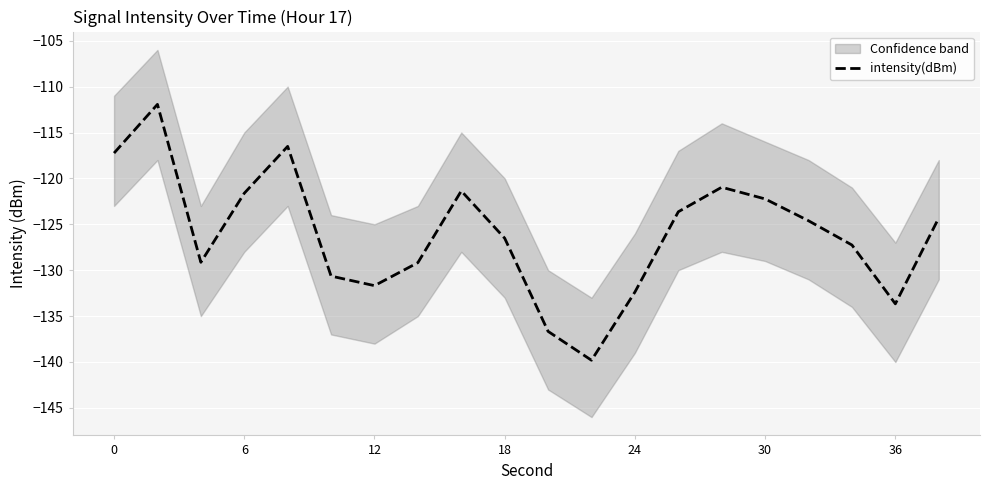

True or false: intensity(dBm) has a value of -199.6 at 12.

False